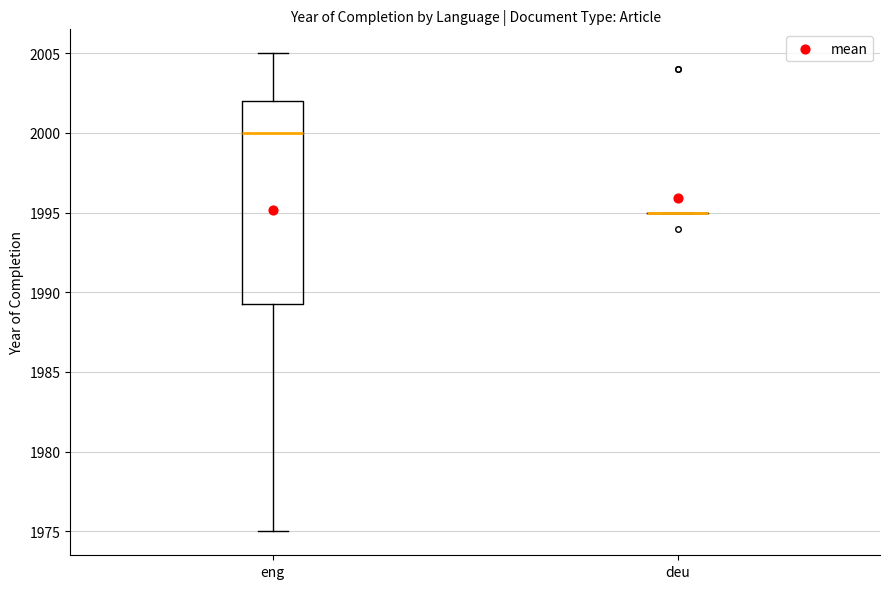

Reading left to right, read every box against the y-axis: the position of its median line, the range the box covers, and the ends of its whiskers. The values are not printed on the chart, so give them approximately, as read against the axis.

eng: median 2000.0, box 1989.5 to 2002.0, whiskers 1975.0 to 2005.0
deu: box collapsed to a line at 1995.0, whiskers 1995.0 to 1995.0